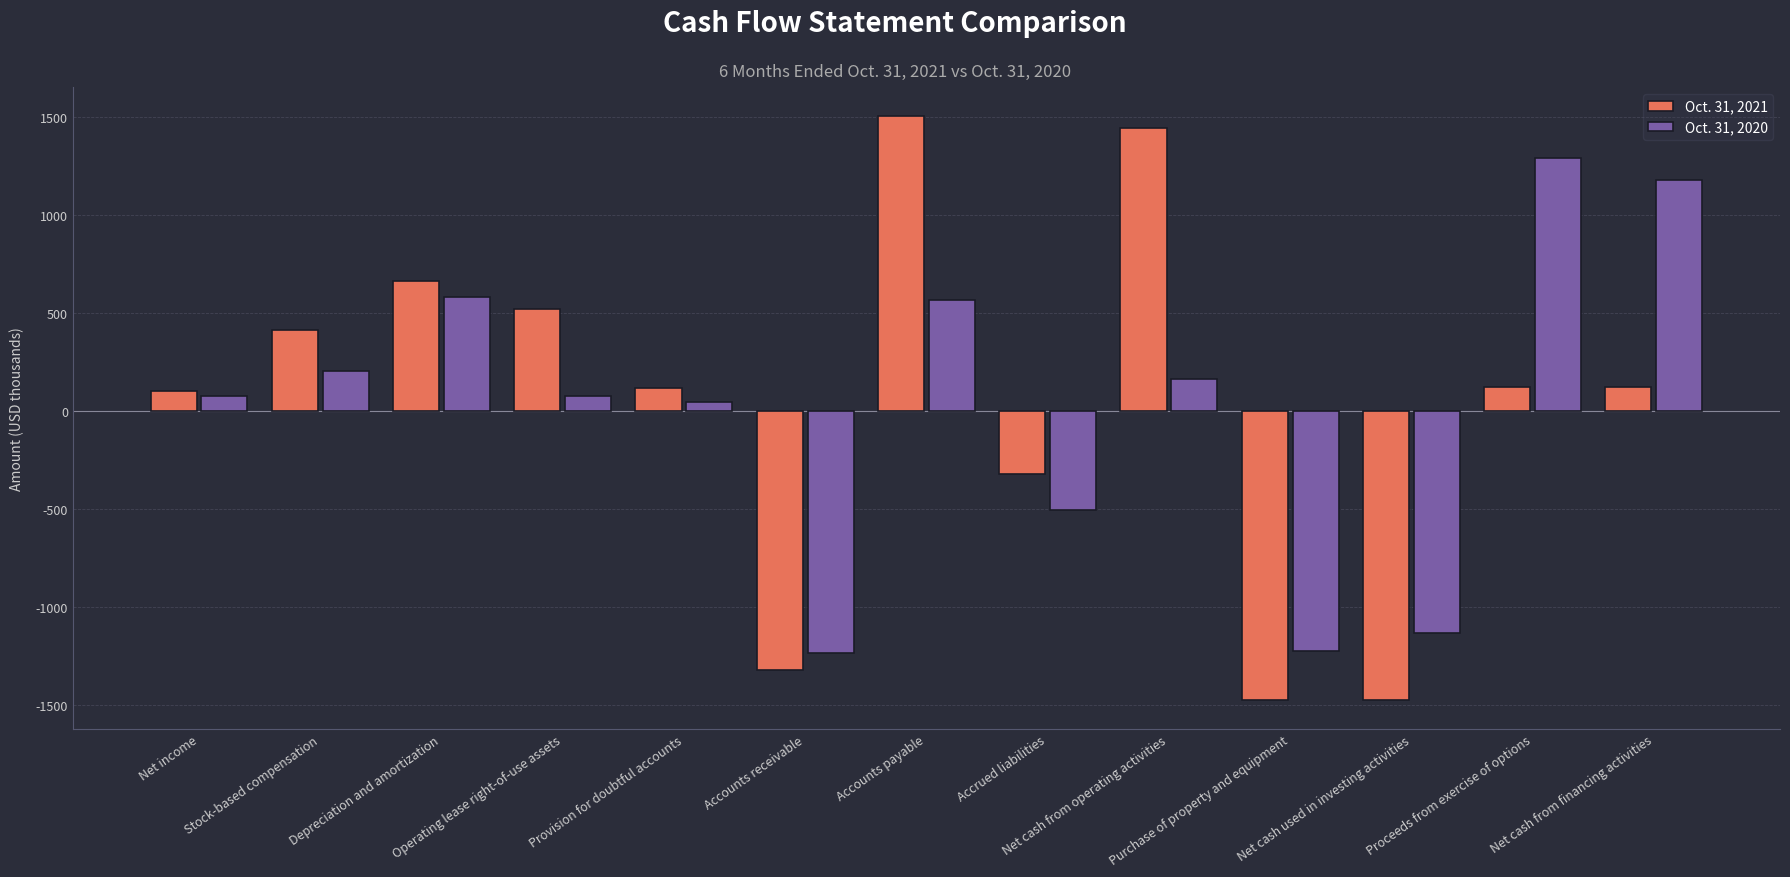

At which label is Oct. 31, 2020 closest to 28?

Provision for doubtful accounts